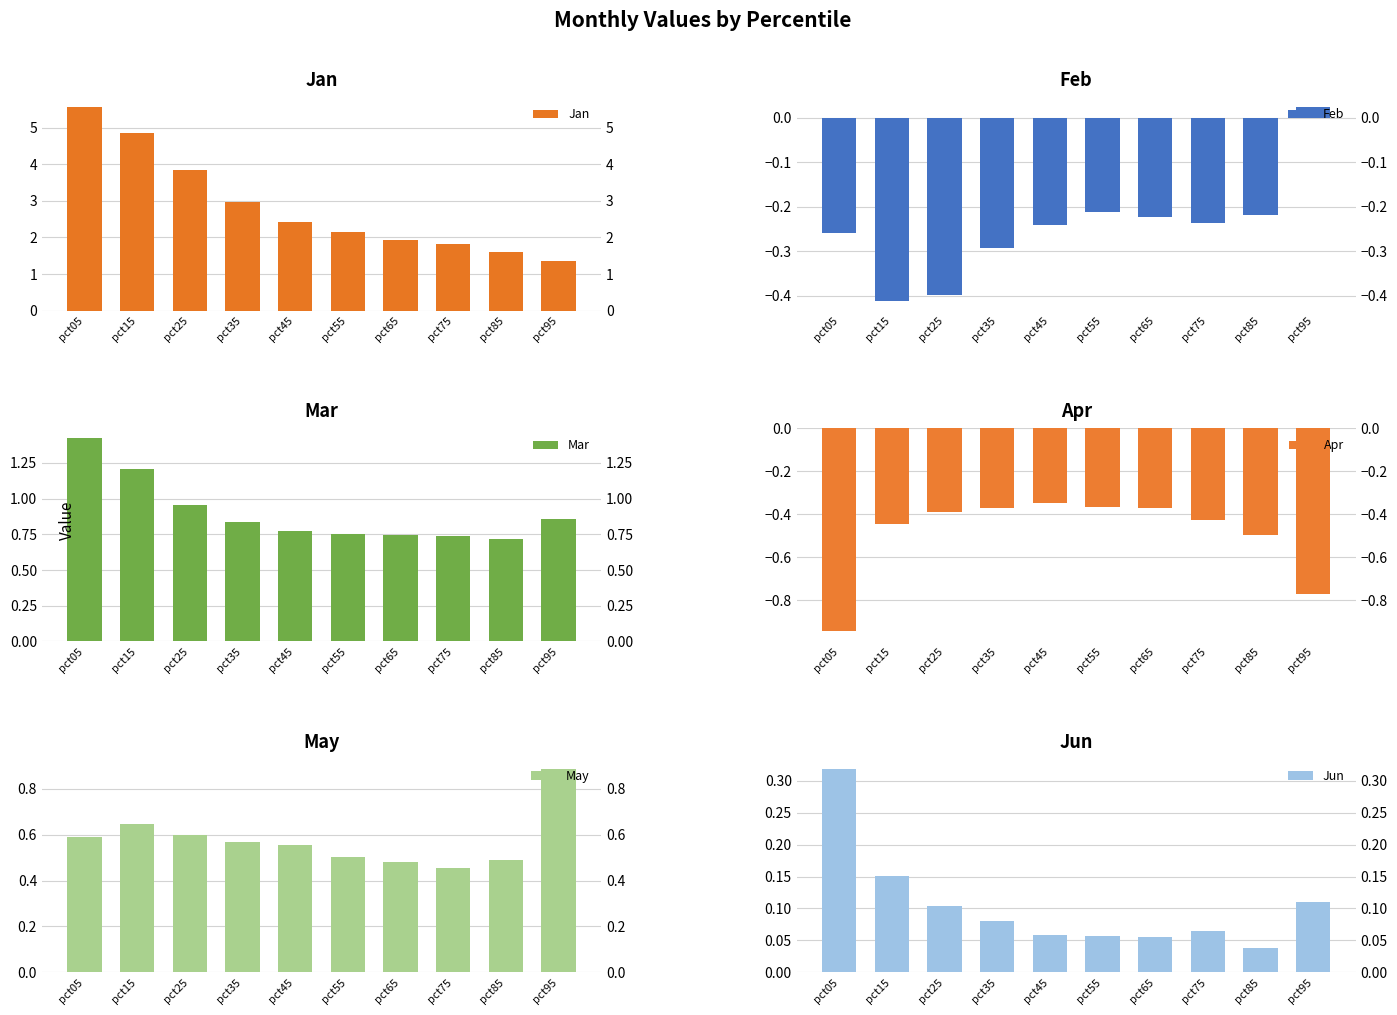

How many groups of bars are there?

10